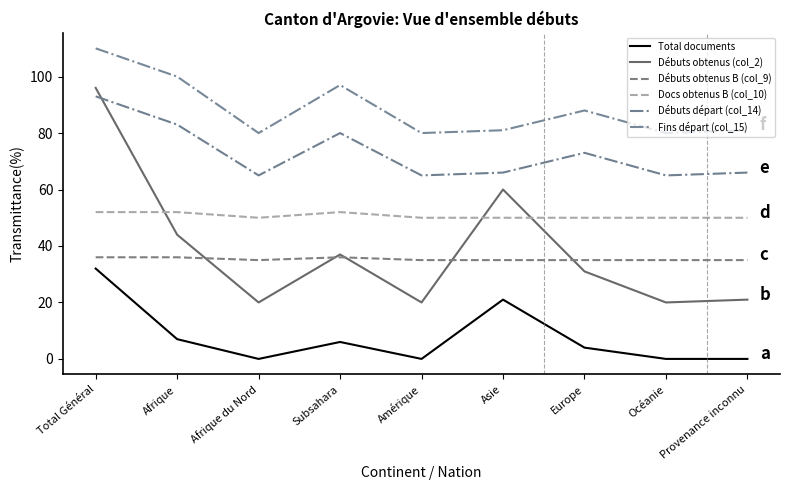

Which has a higher value, Total Général or Amérique?

Total Général